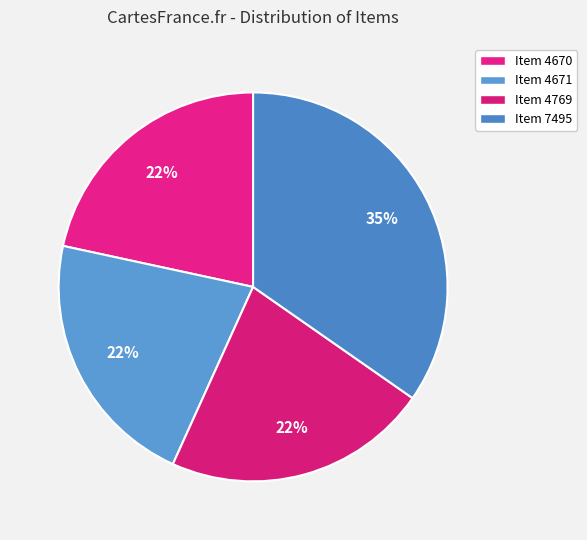

Which slice is the largest?

Item 7495